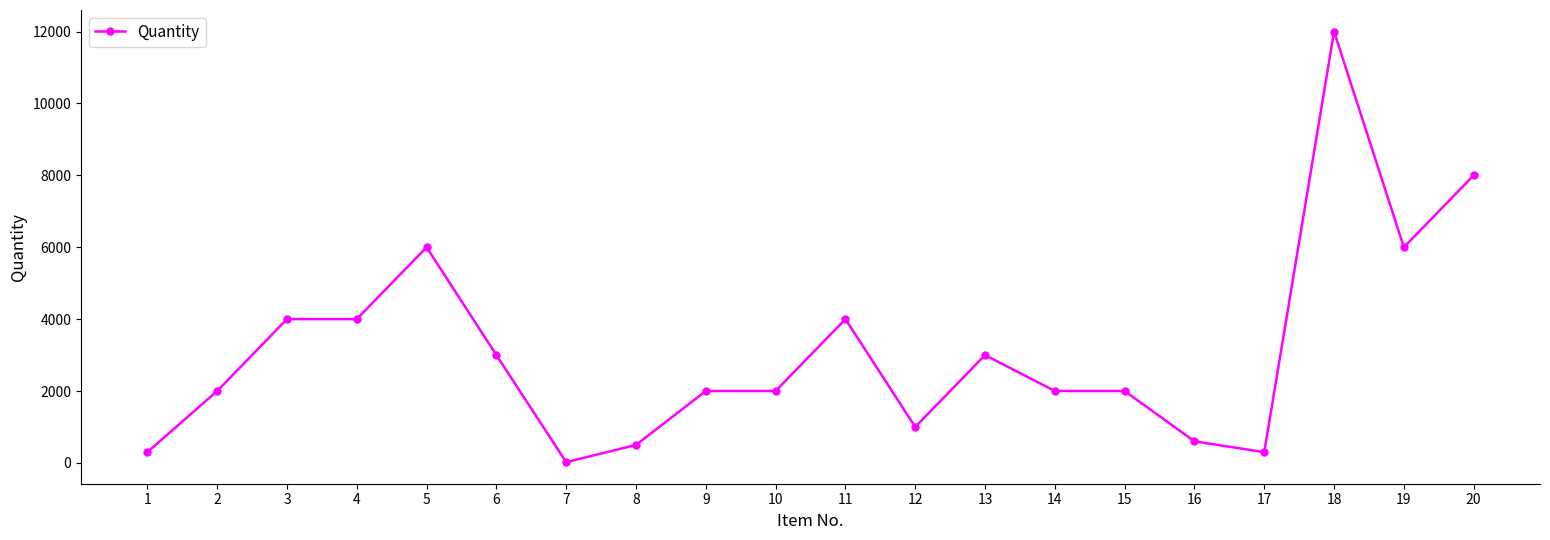

The value at 12 is 410. True or false?

False